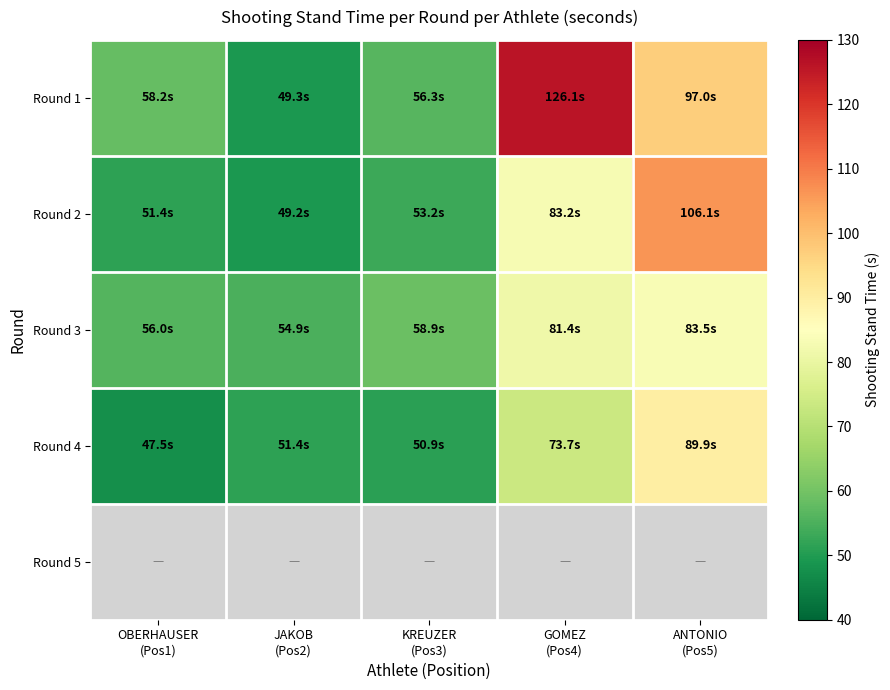

Which series has the widest spread of values?

Round 1